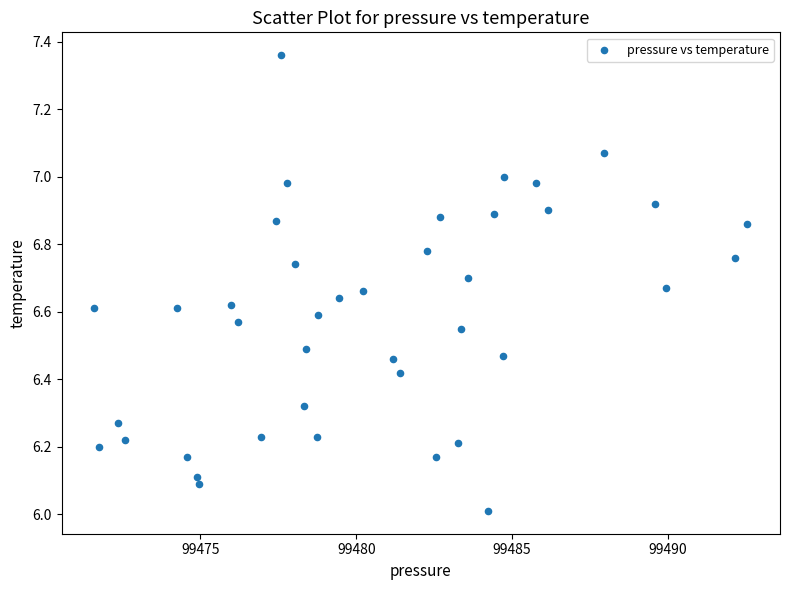

What is the range of X values (max minus min)?

21.0